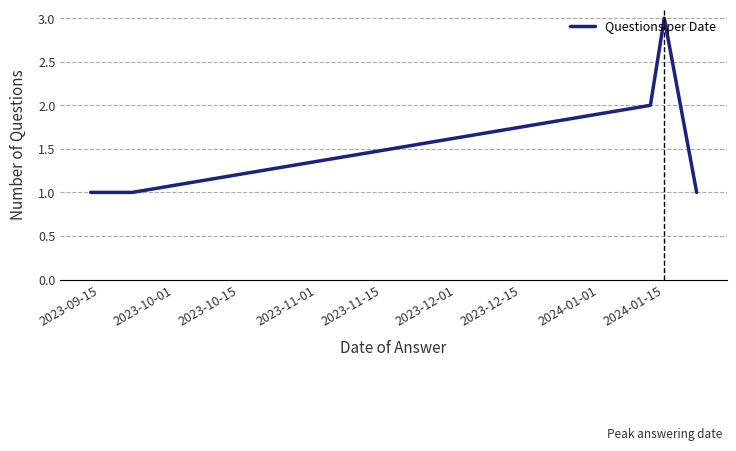

True or false: there are more than 2 points higher than both neighbors.

False